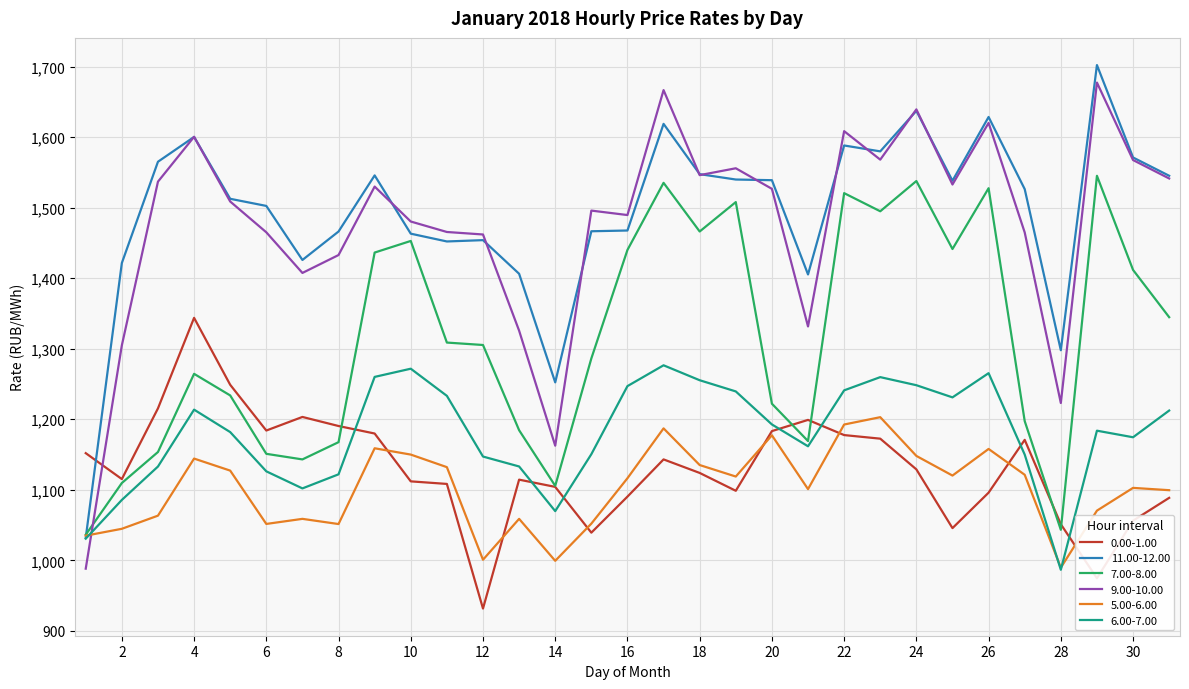

True or false: 0.00-1.00 and 6.00-7.00 cross at least once.

True